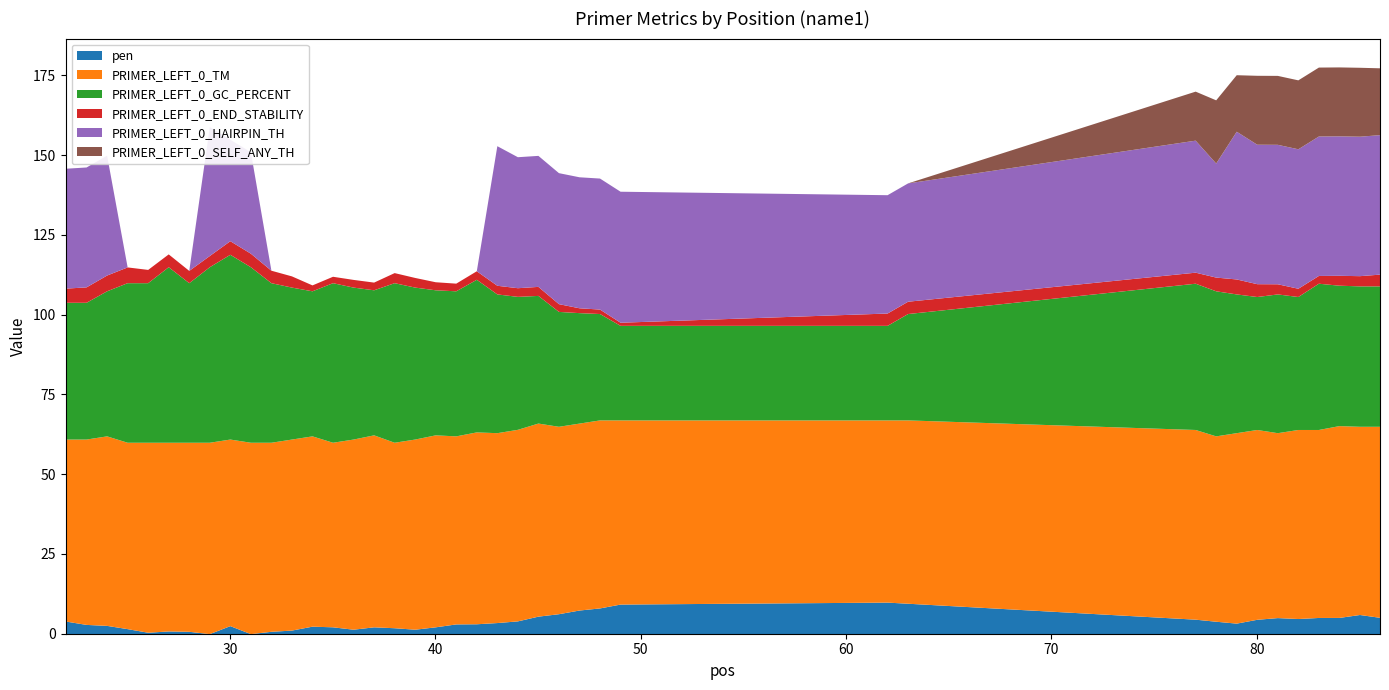

Where is PRIMER_LEFT_0_END_STABILITY nearest to the value 2?

35